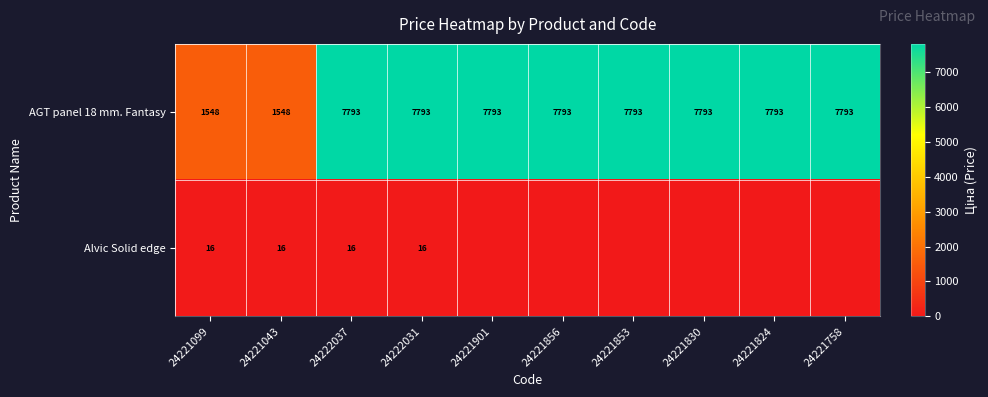

What is the difference between the maximum and minimum values in the AGT panel 18 mm. Fantasy series?

6245